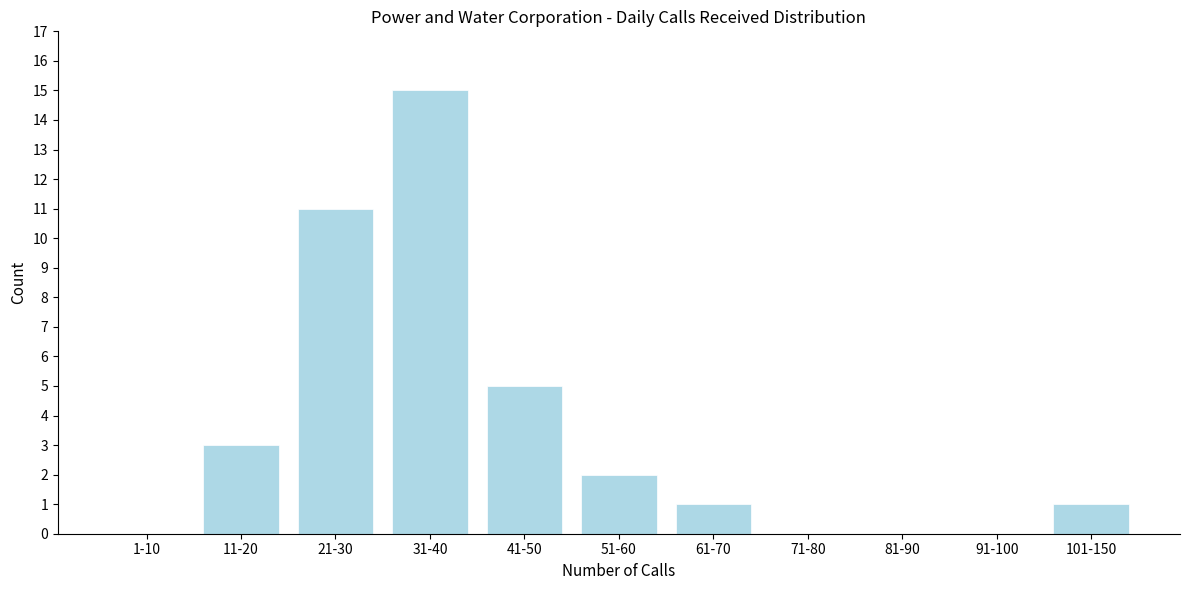

Reading left to right, transcribe all the data shown in this chart.

1-10=0	11-20=3	21-30=11	31-40=15	41-50=5	51-60=2	61-70=1	71-80=0	81-90=0	91-100=0	101-150=1